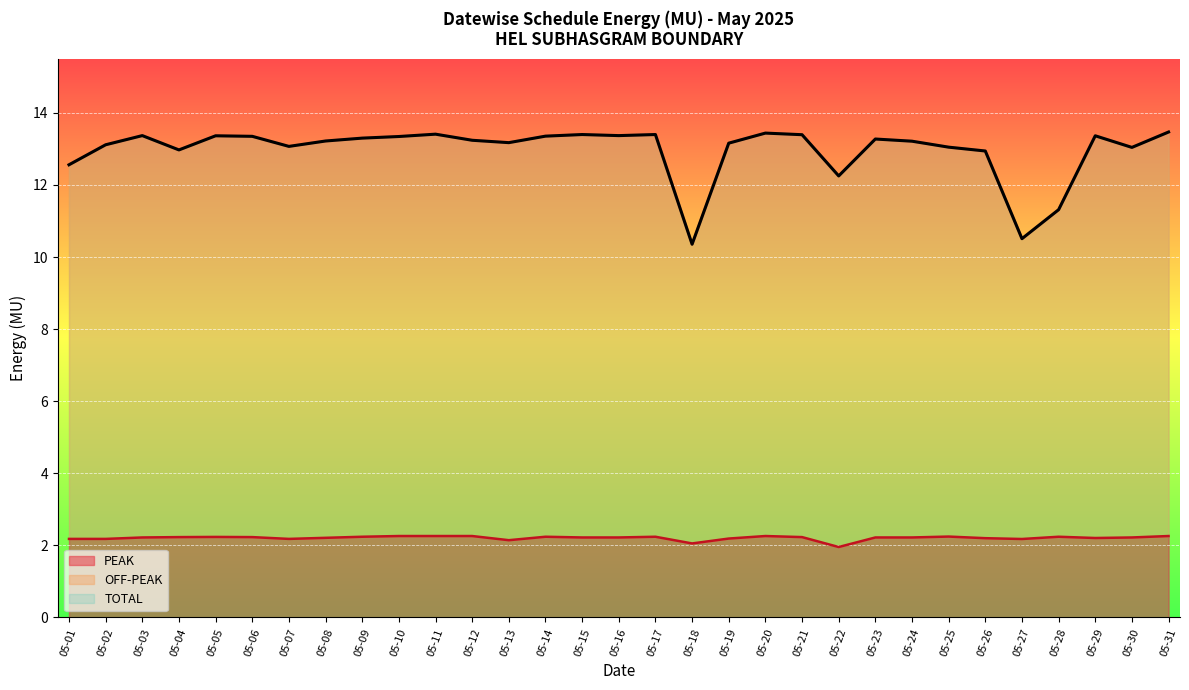

True or false: PEAK and TOTAL cross at least once.

False